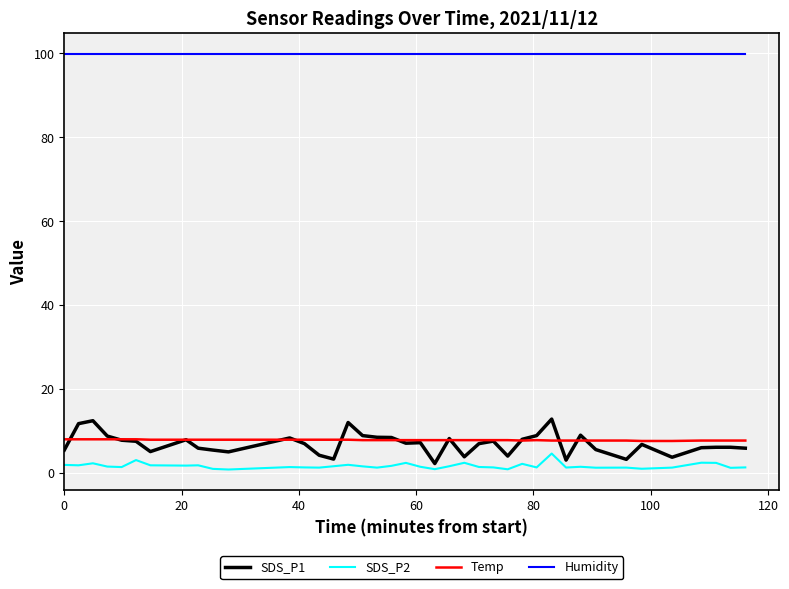

True or false: Humidity and Temp cross at least once.

False